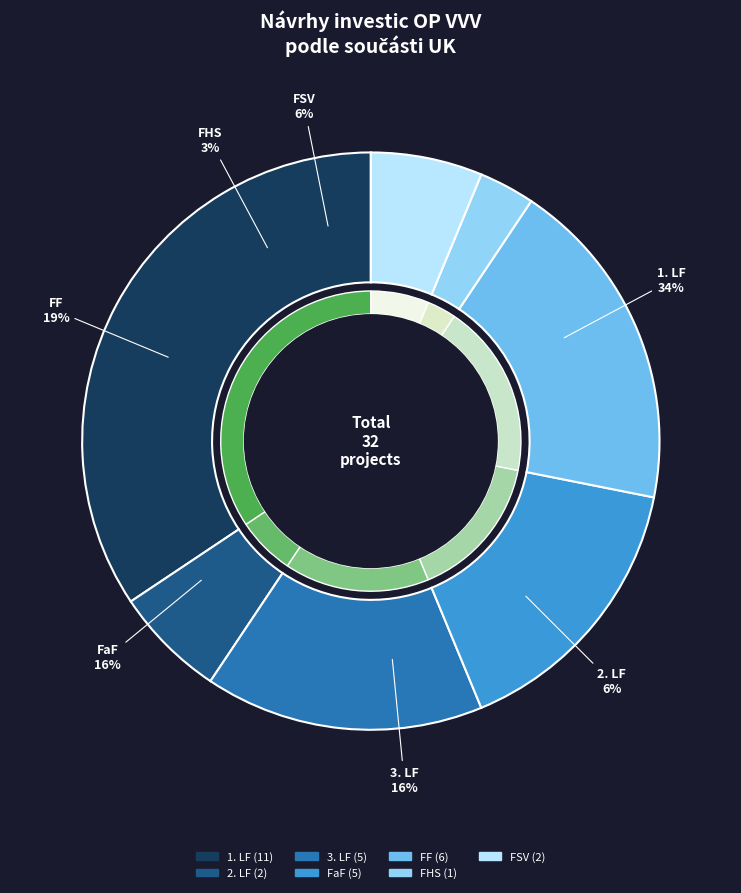

What percentage is the FaF slice, to the nearest percent?

16%